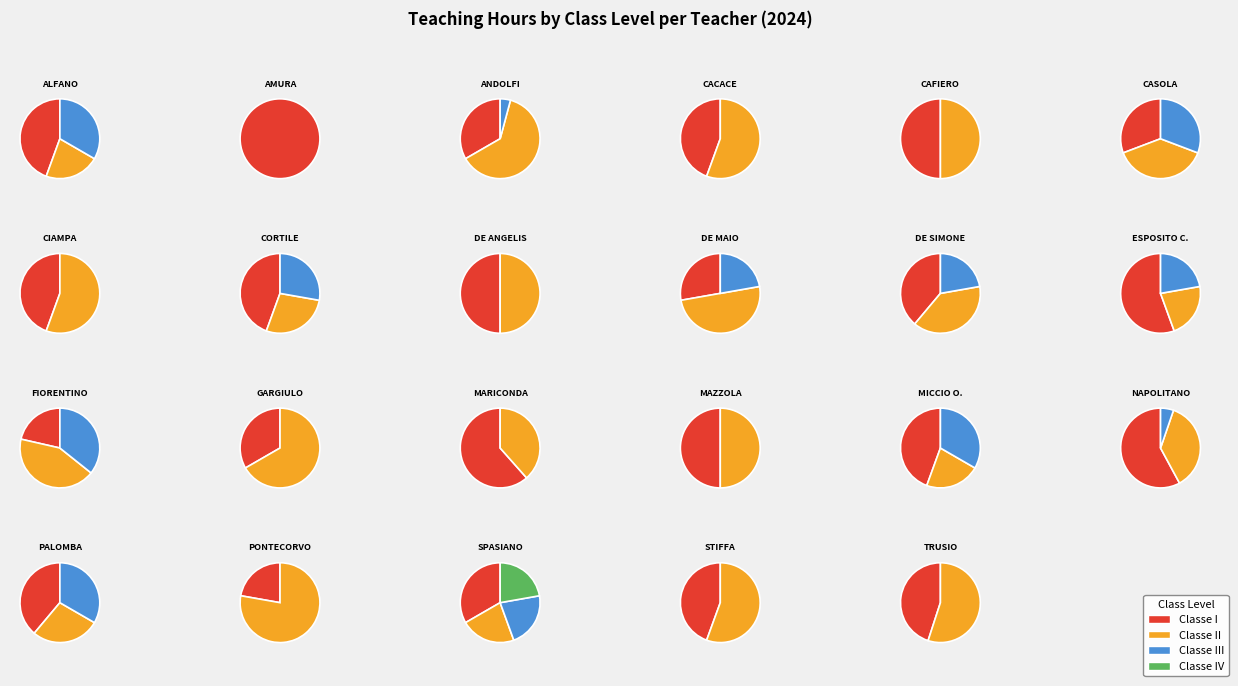

Does 10 represent more than half of the total?

No